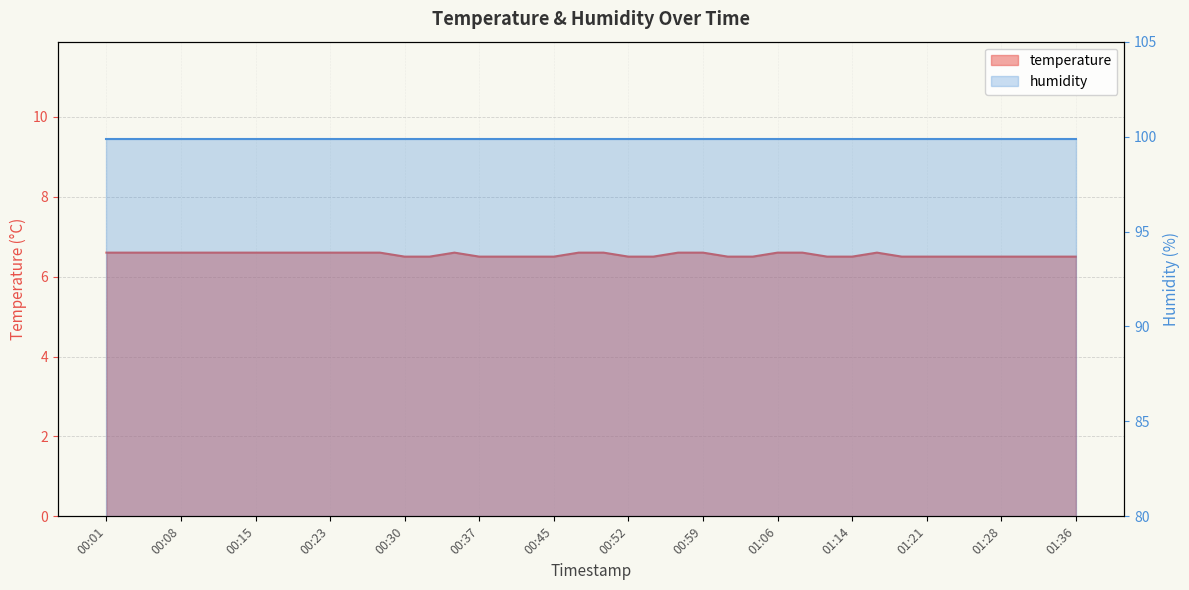

How many values are between 6 and 7?

40